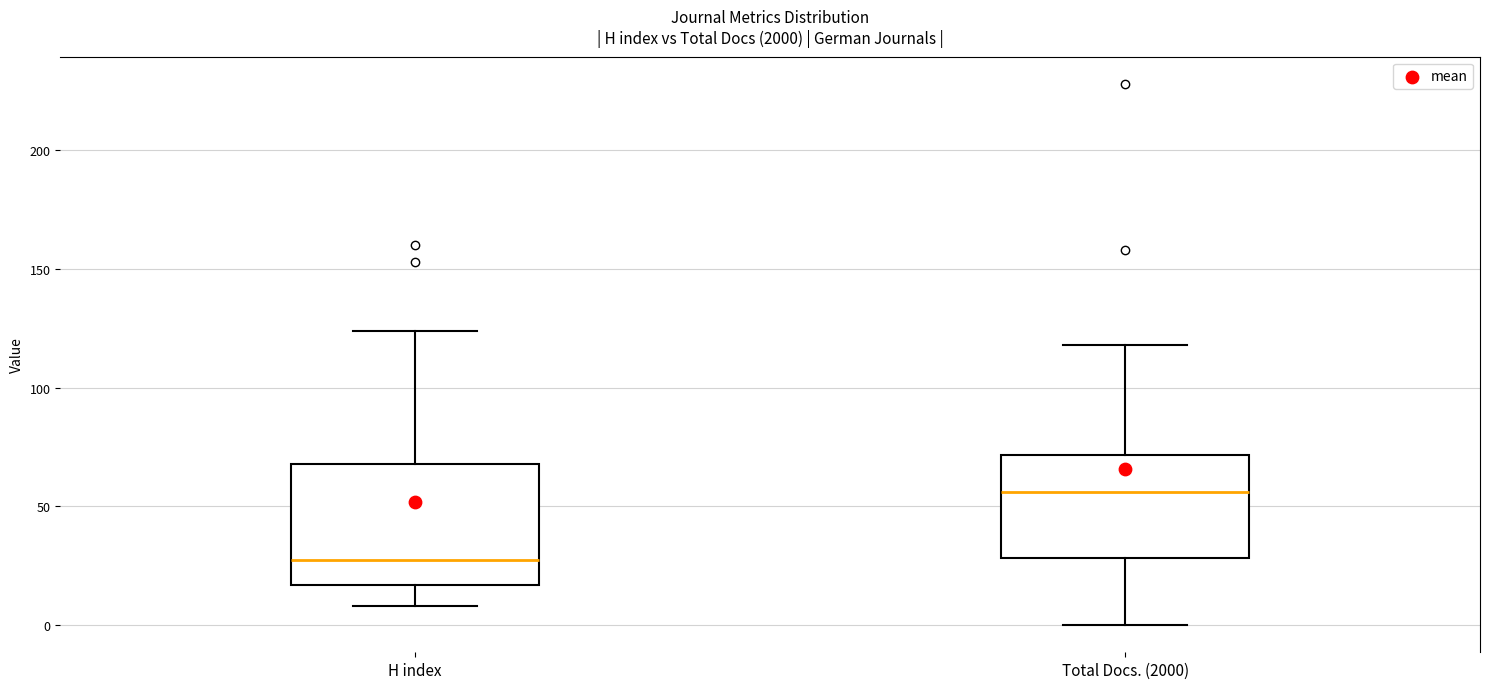

Reading left to right, read every box against the y-axis: the position of its median line, the range the box covers, and the ends of its whiskers. The values are not printed on the chart, so give them approximately, as read against the axis.

H index: median 30, box 15 to 70, whiskers 10 to 125
Total Docs. (2000): median 55, box 30 to 70, whiskers 0 to 120